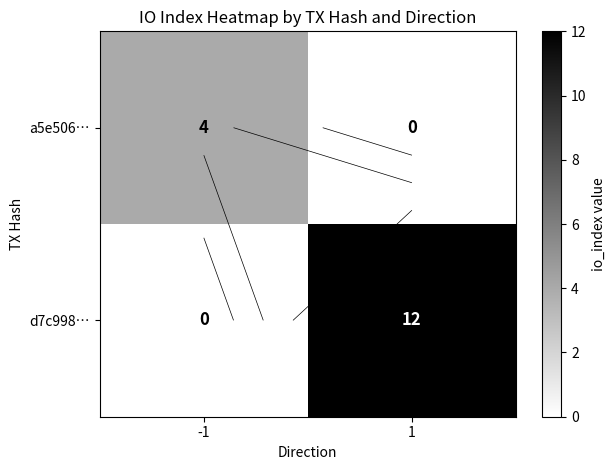

What is the spread (max minus min) of values at 1?

12